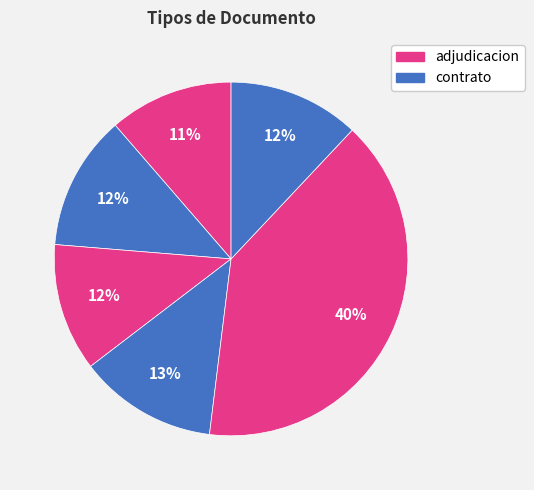

Count the number of slices in the pie.

6